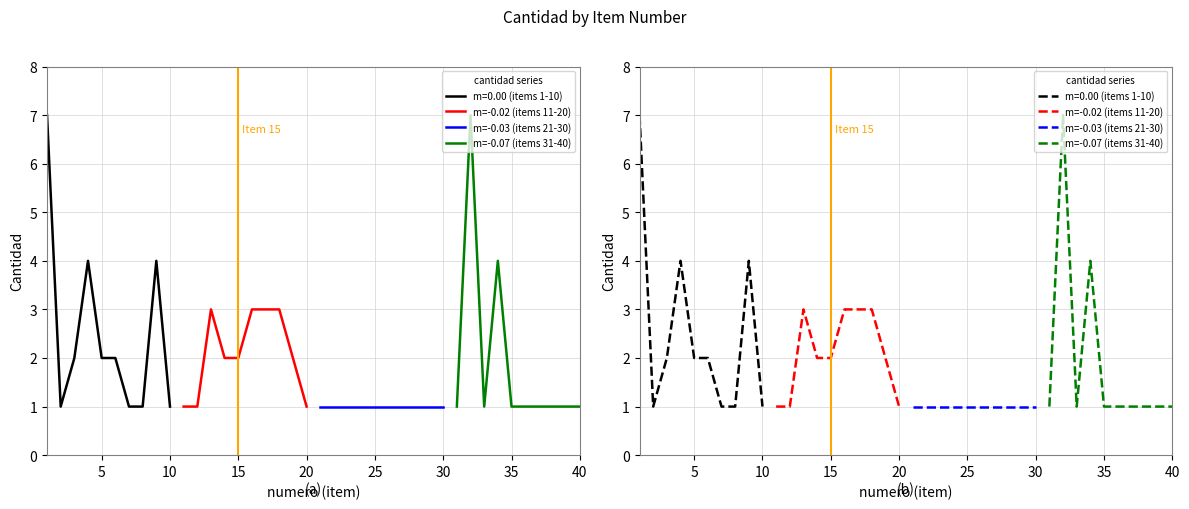

How many values in the m=-0.07 (items 31-40) series exceed 1?

2